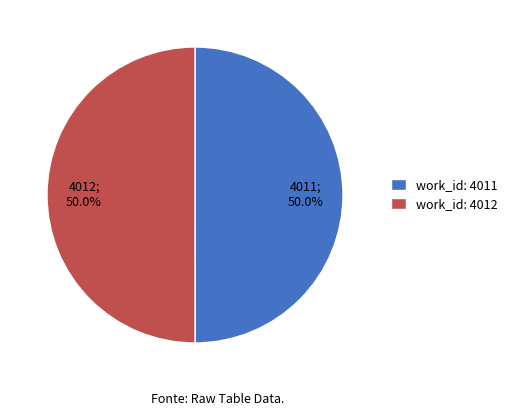

How much of the chart is everything except work_id: 4012?

50.0%